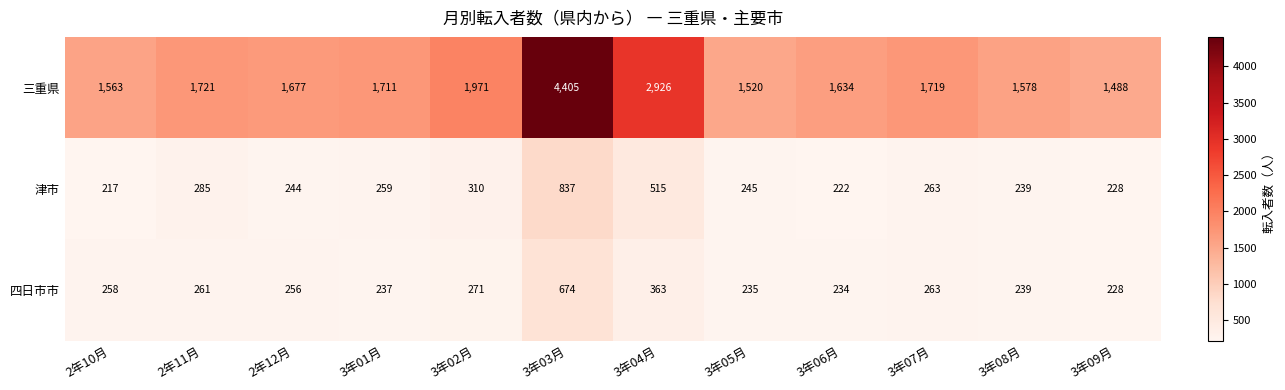

Rank the series at 2年10月 from highest to lowest value.

三重県, 四日市市, 津市